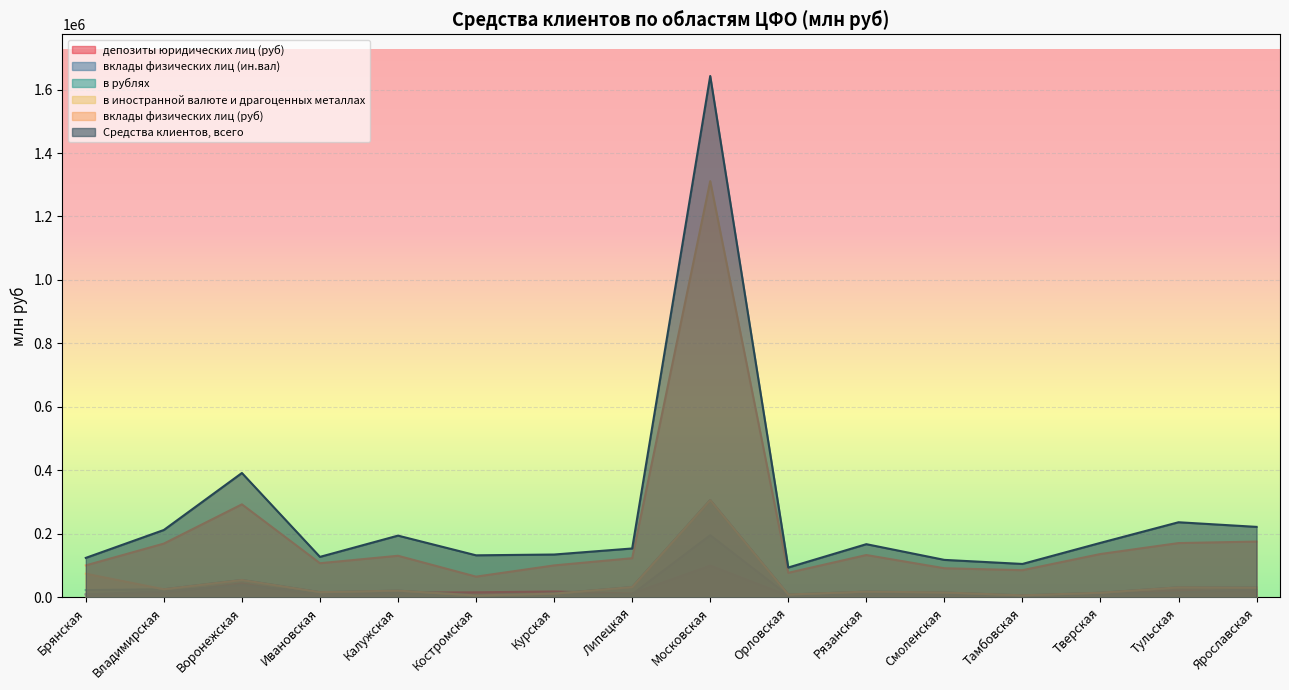

How many data points in в рублях are above 21515?

7